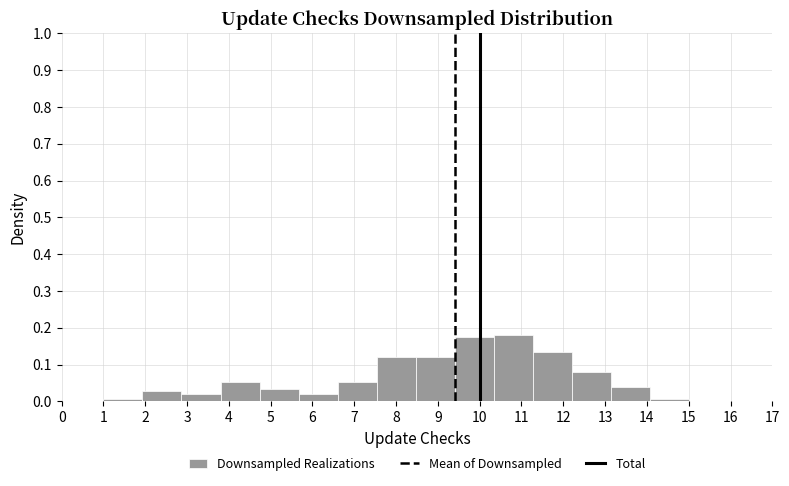

Reading left to right, transcribe this chart: for each bar, give the range it covers on the x-axis and its height. Neither the bar edges nor the heights are printed on the chart, so give them approximately, as read against the axes.

1.0 to 1.9: under 0.01
1.9 to 2.9: 0.03
2.9 to 3.8: 0.02
3.8 to 4.7: 0.05
4.7 to 5.7: 0.03
5.7 to 6.6: 0.02
6.6 to 7.5: 0.05
7.5 to 8.5: 0.12
8.5 to 9.4: 0.12
9.4 to 10.3: 0.17
10.3 to 11.3: 0.18
11.3 to 12.2: 0.13
12.2 to 13.1: 0.08
13.1 to 14.1: 0.04
14.1 to 15.0: under 0.01